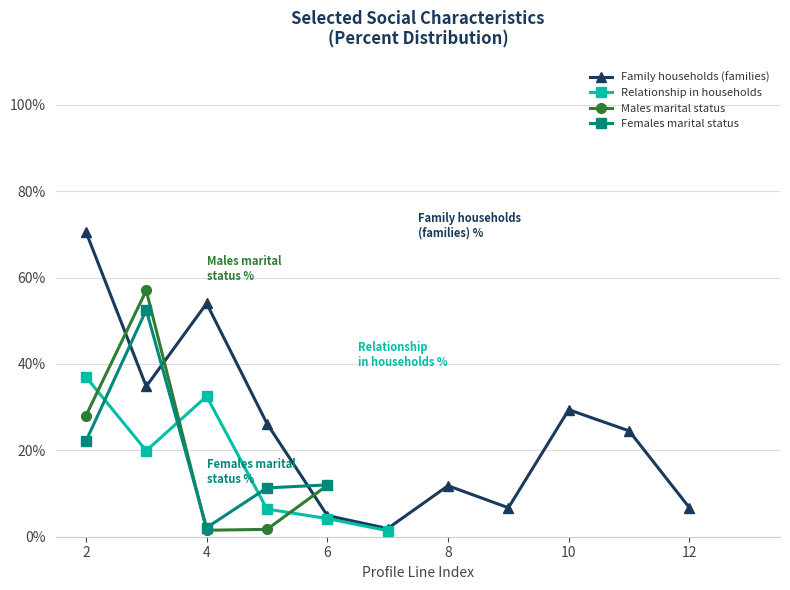

Is the value of Relationship in households at 3.0 greater than the value of Family households (families) at 2.0?

No